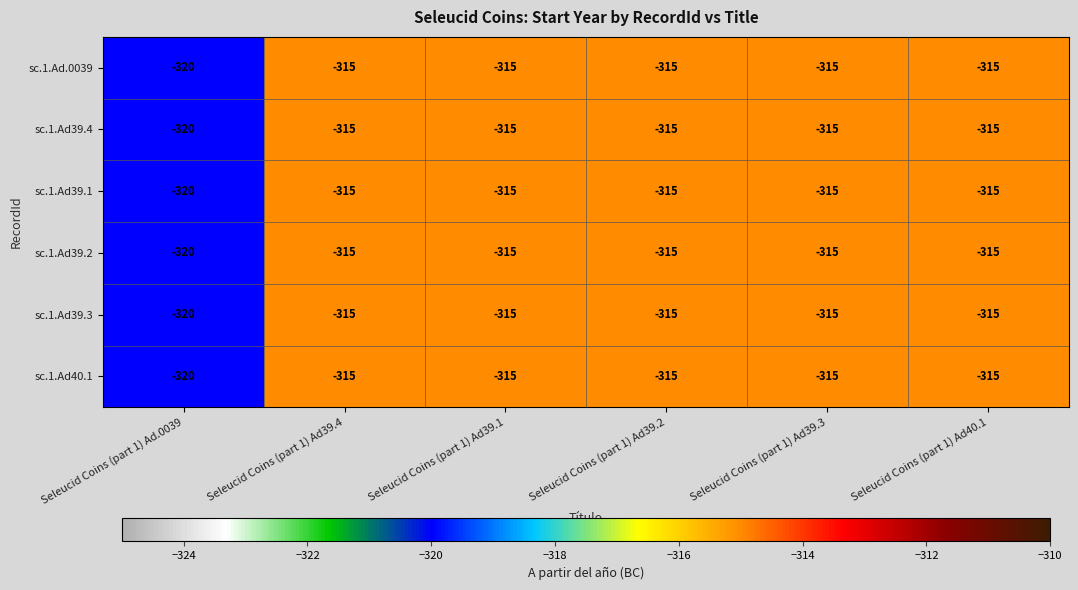

True or false: sc.1.Ad.0039 has a value of -197 at Seleucid Coins (part 1) Ad39.4.

False